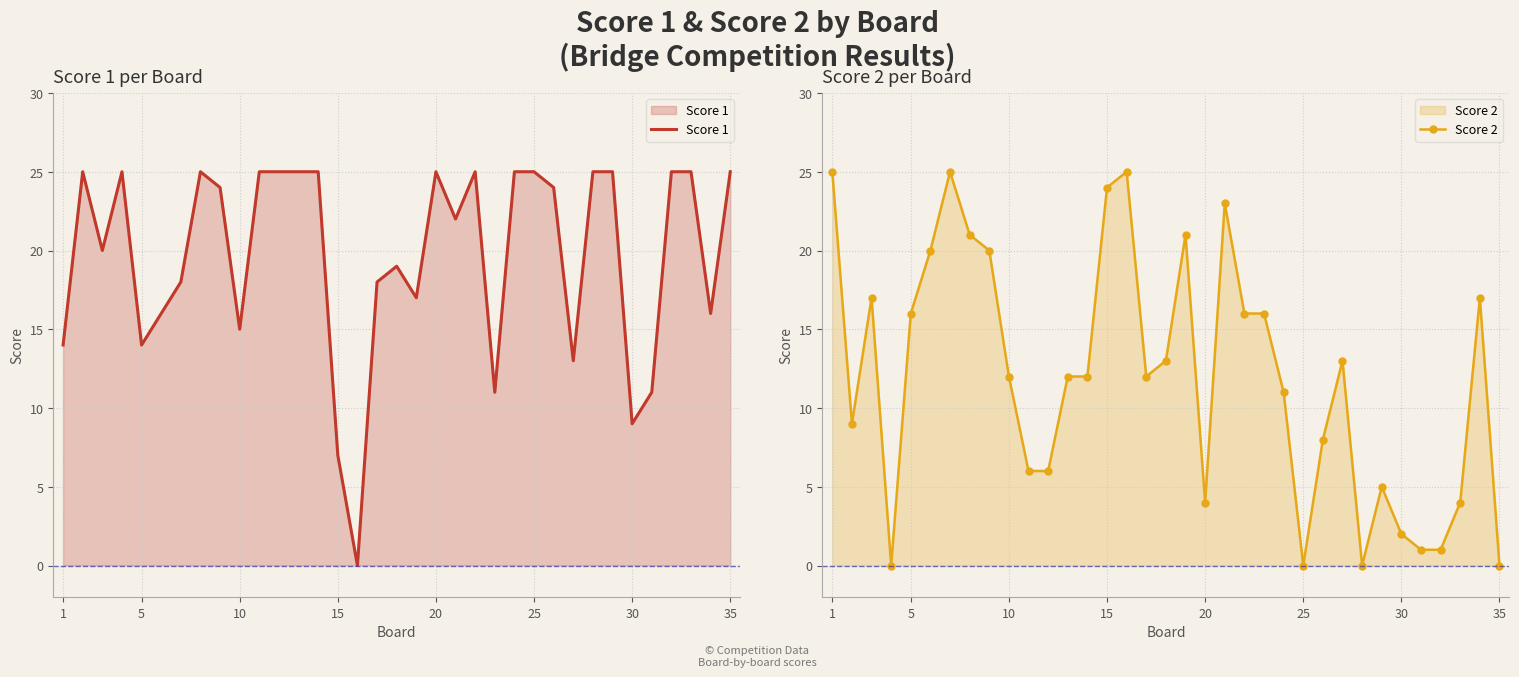

How many times do Score 1 and Score 2 cross each other?

13